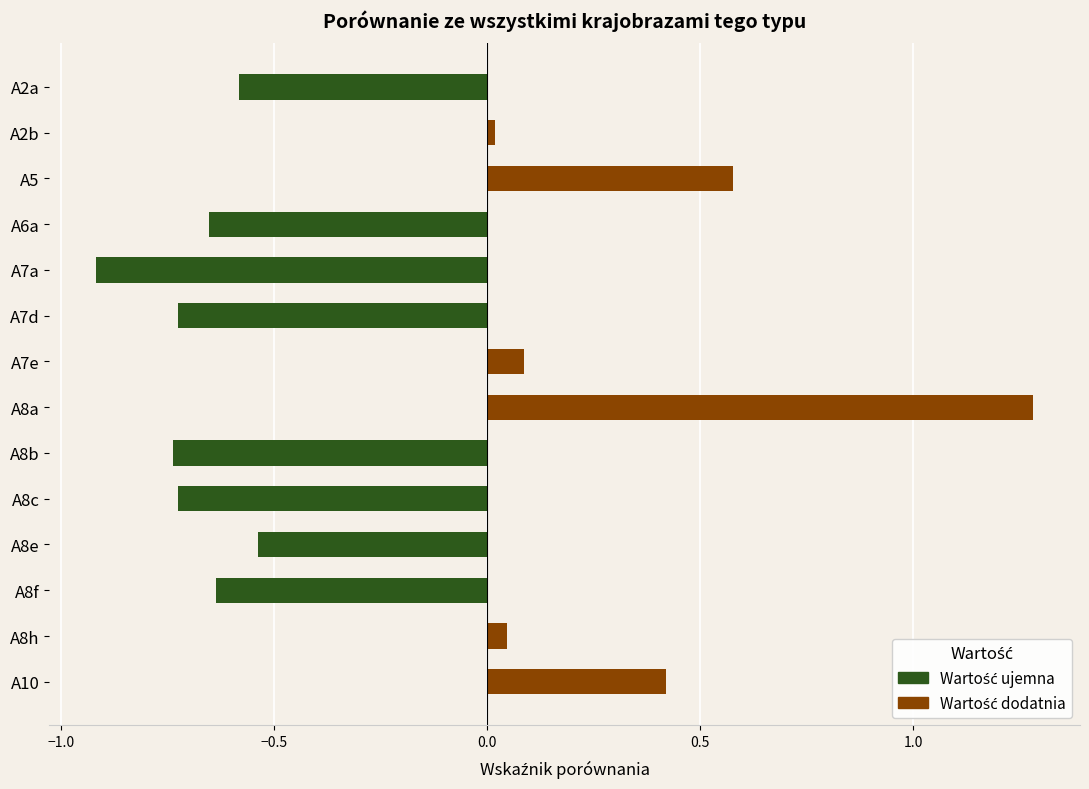

What is the label of the 8th bar from the top?

A8a